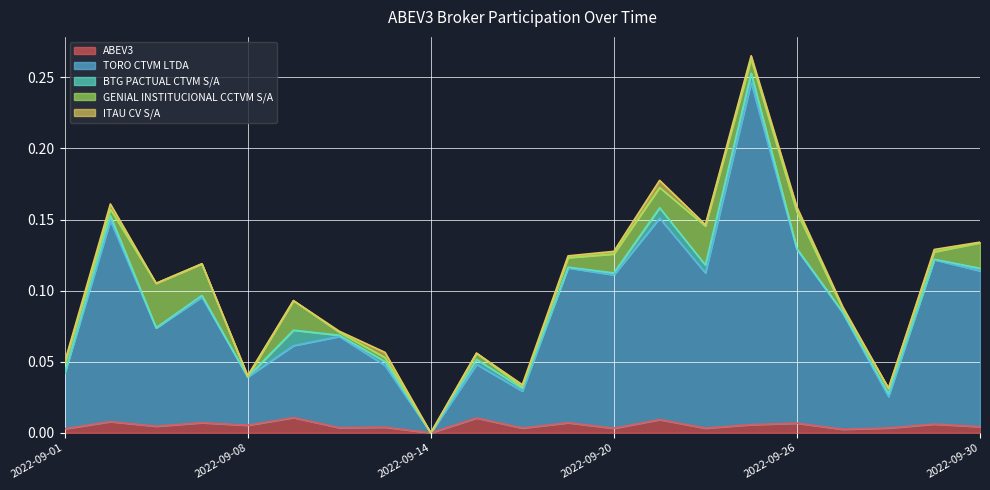

Which category has the lowest value across all series?

2022-09-14